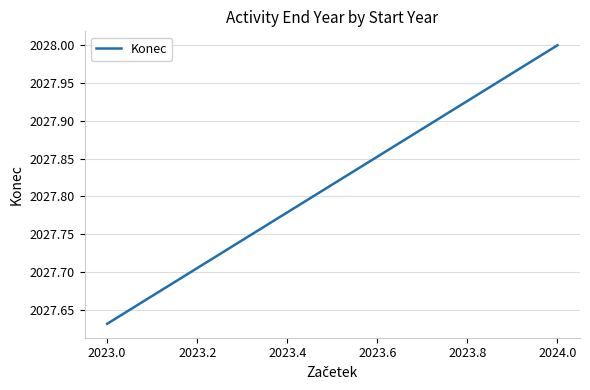

The value at 2024.0 is 3307.4. True or false?

False